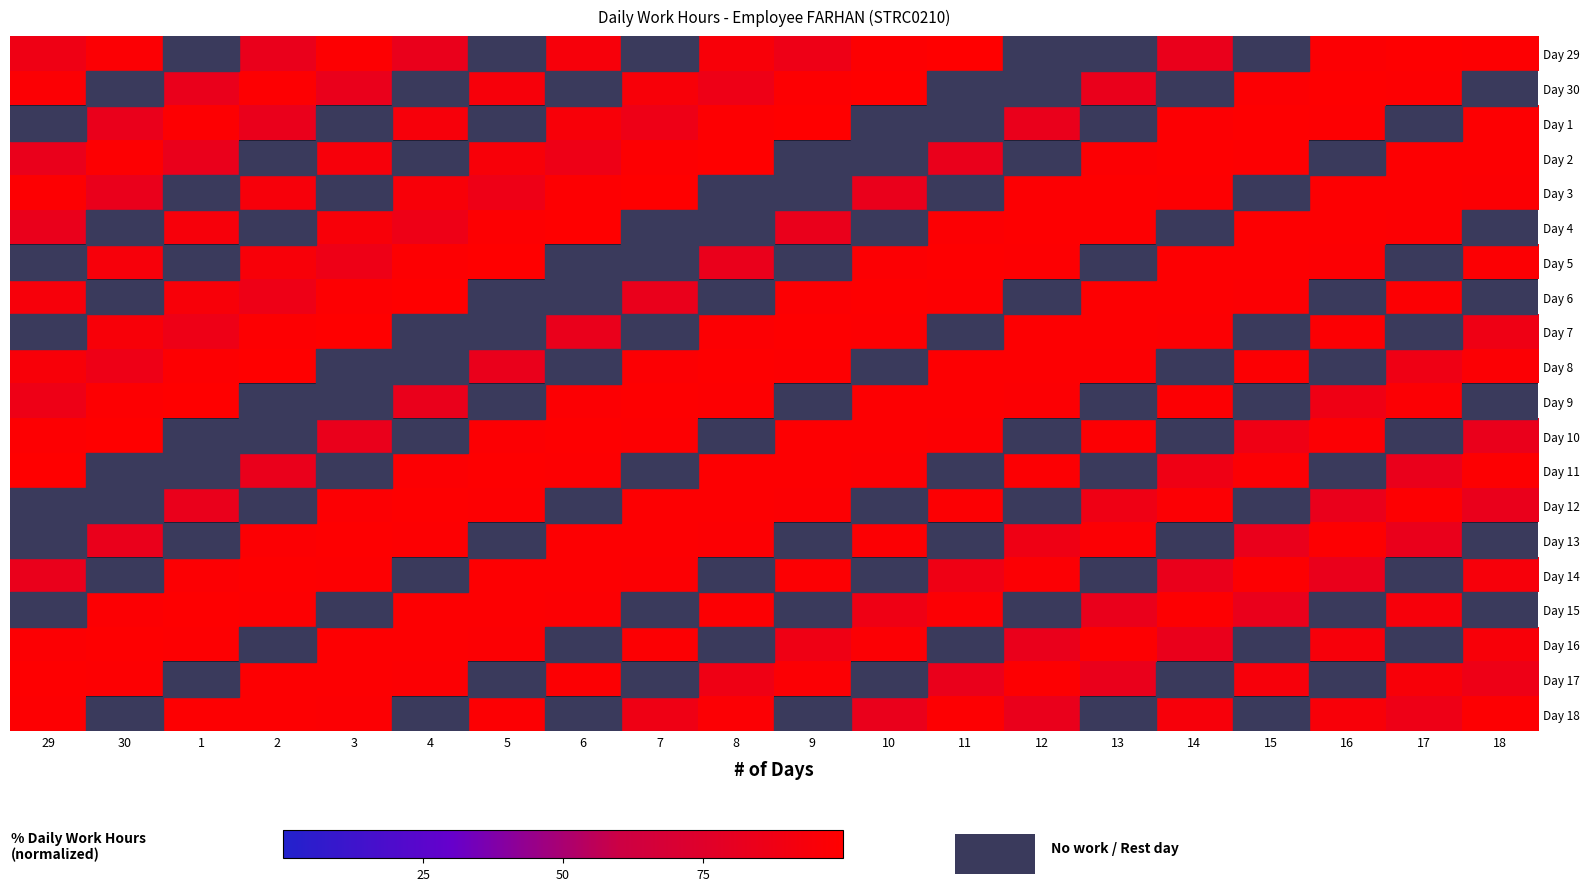

At which category is the sum across all series the highest?

8